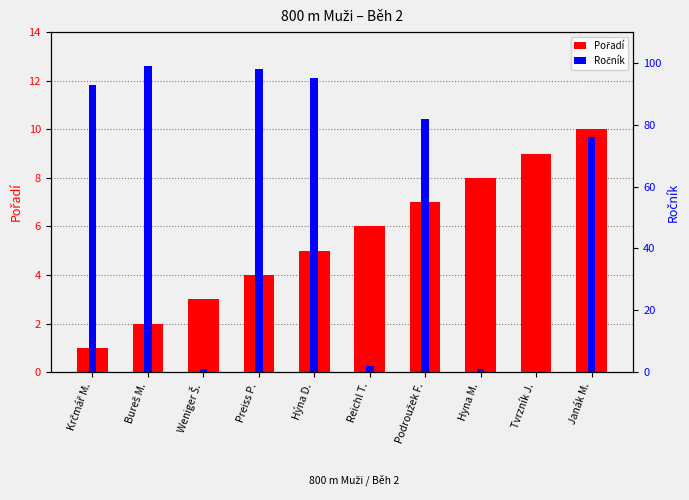

What is the difference between the highest and lowest values at Krčmář M.?

92